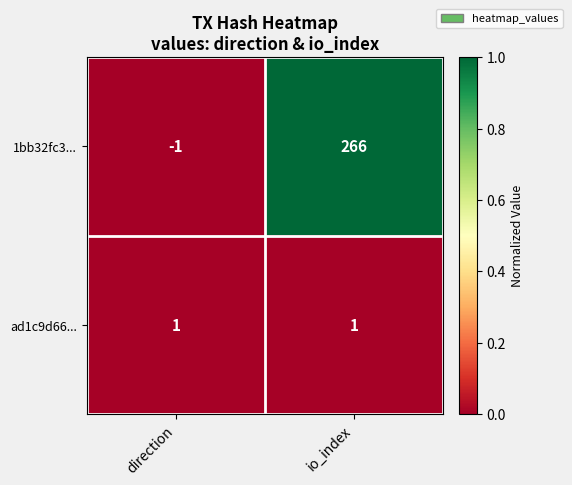

Which category has the highest value across all series?

io_index